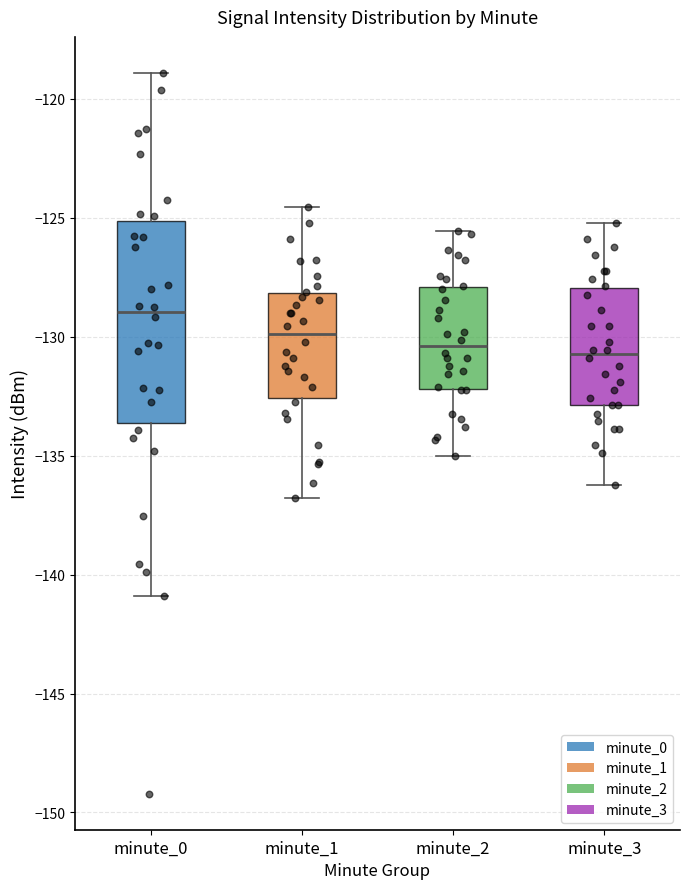

Which box is the tallest, from its lower edge to its upper edge?

minute_0